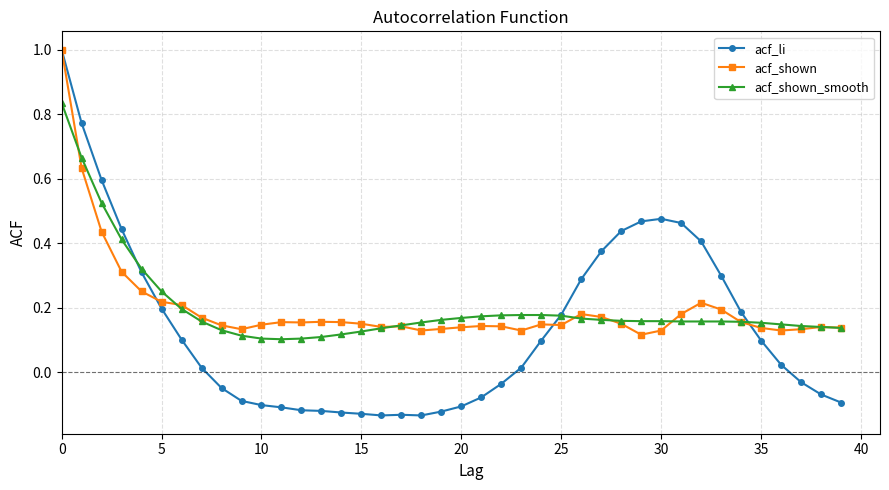

Which series has the widest spread of values?

acf_li